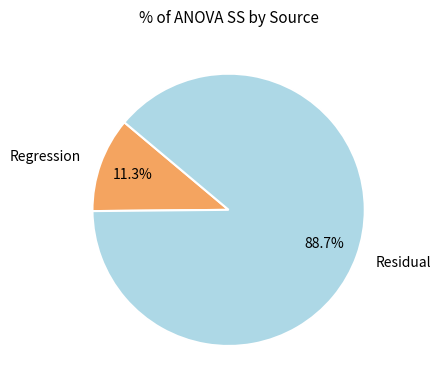

What is the total percentage of Regression and Residual?

100.0%